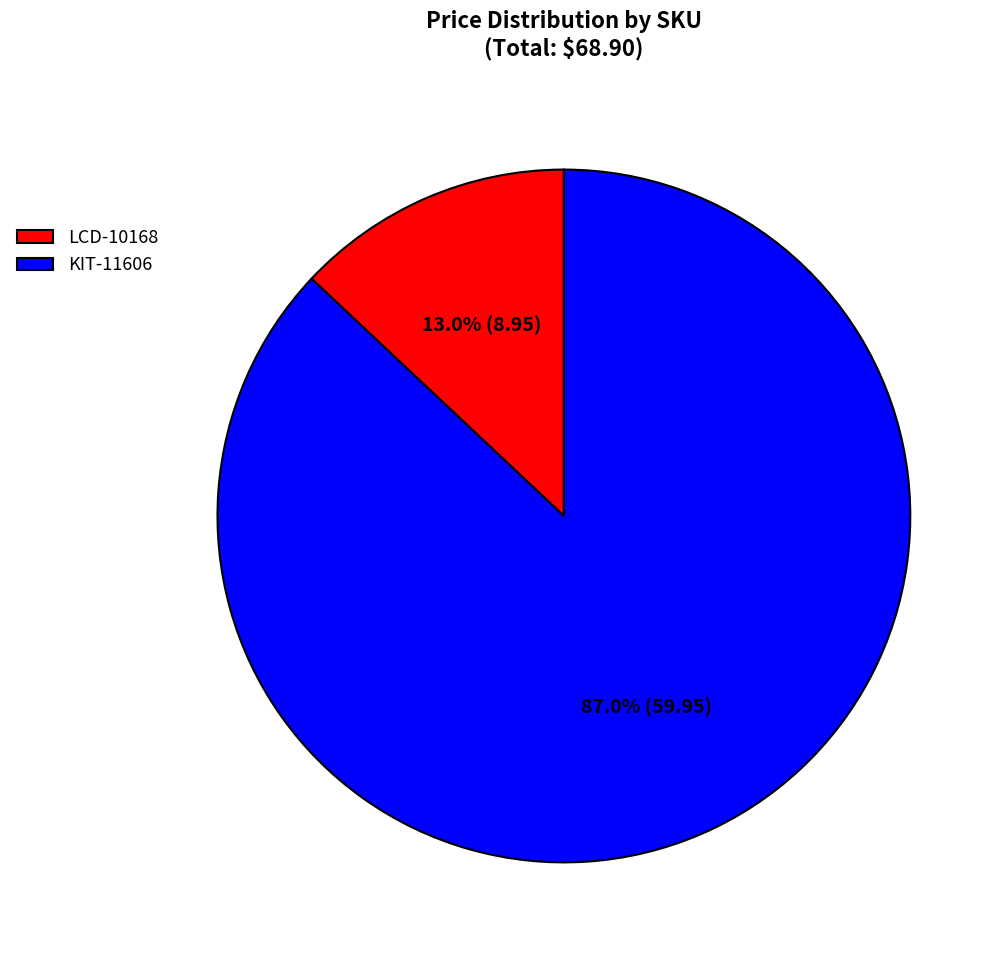

What is the ratio of the value at KIT-11606 to the value at LCD-10168?

6.7